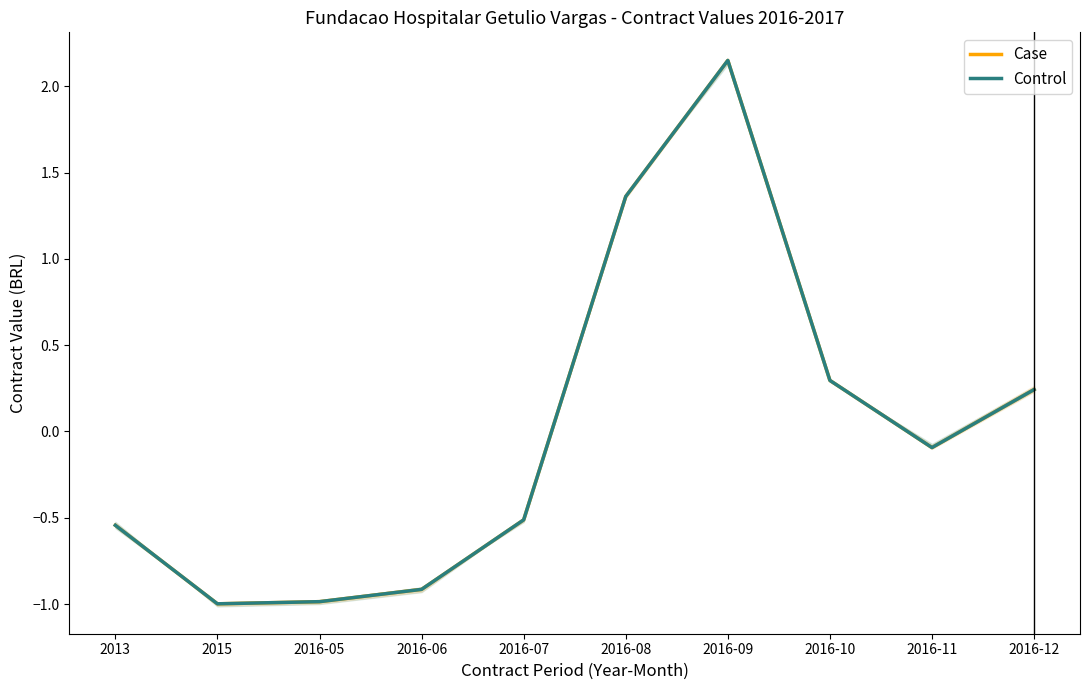

How many values in Case are above zero?

4